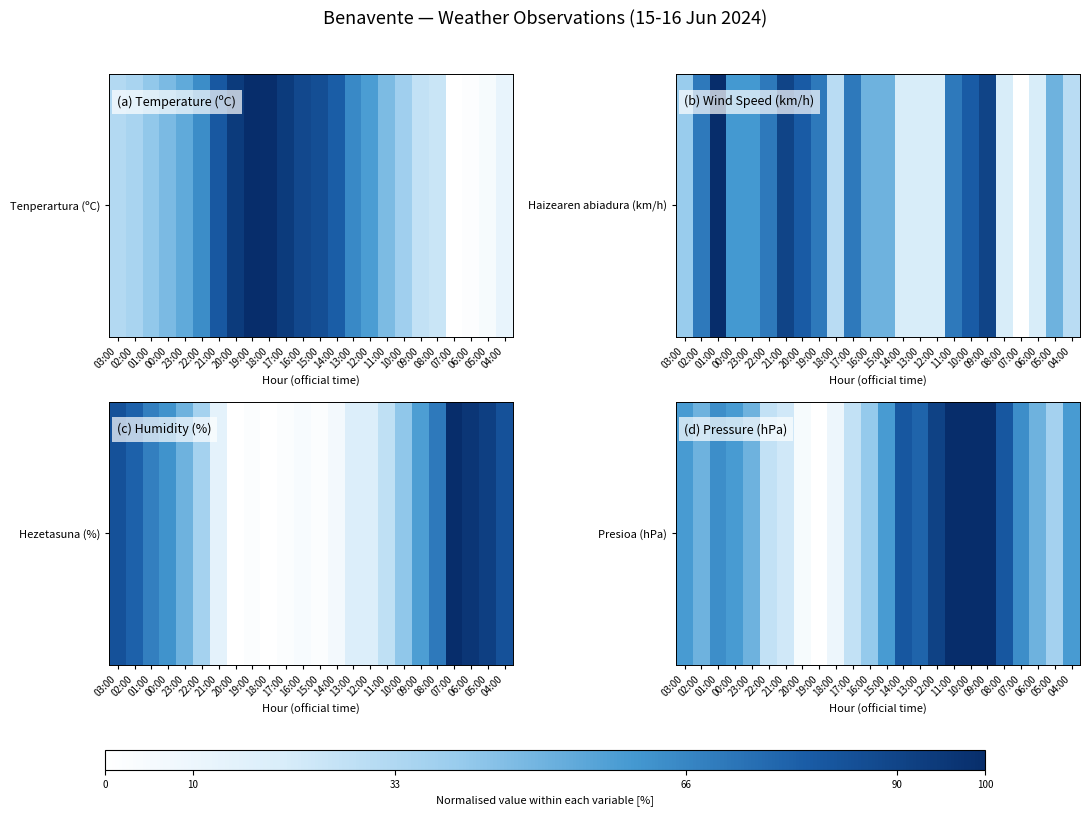

What is the approximate value at 00:00?

59.1